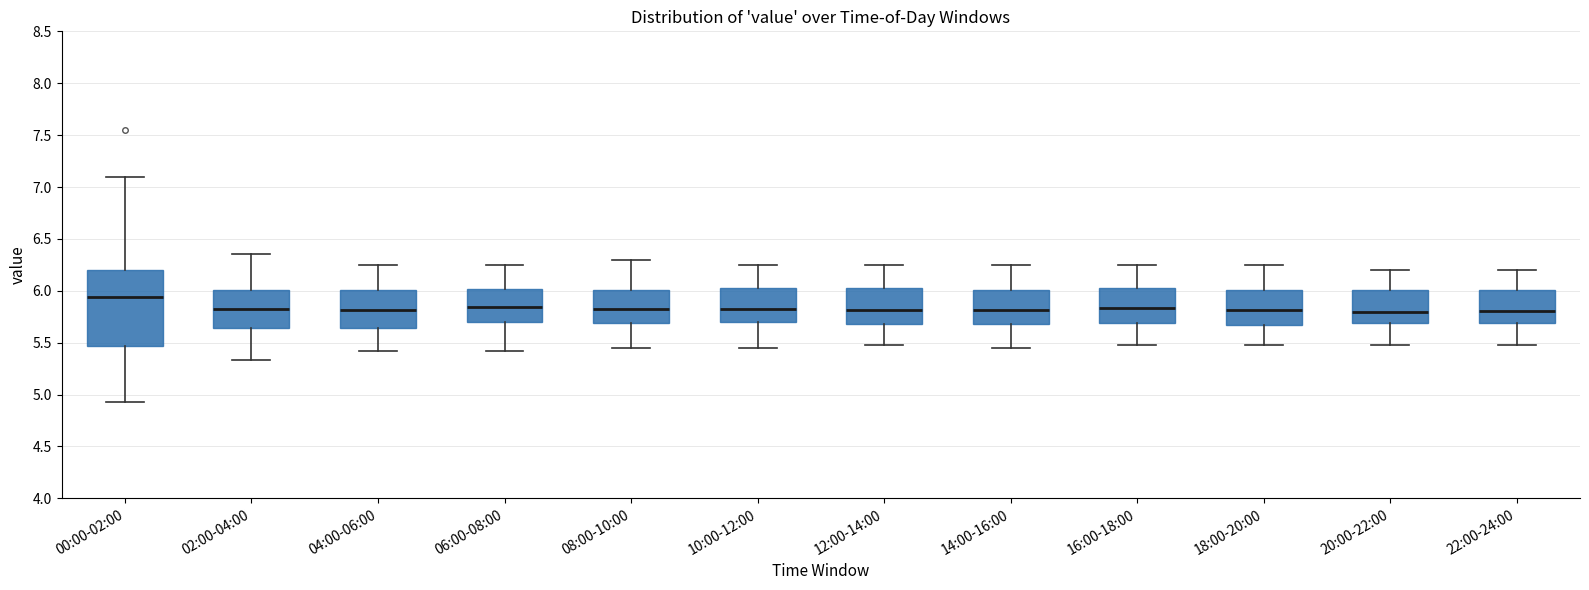

Which box is the tallest, from its lower edge to its upper edge?

00:00-02:00